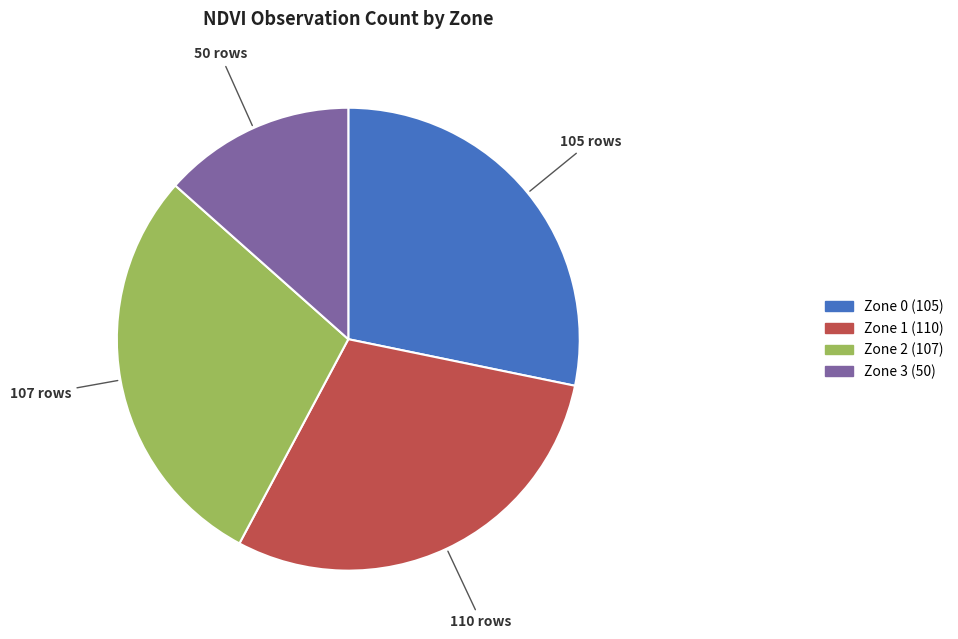

Is the sum of Zone 3 and Zone 0 greater than half?

No